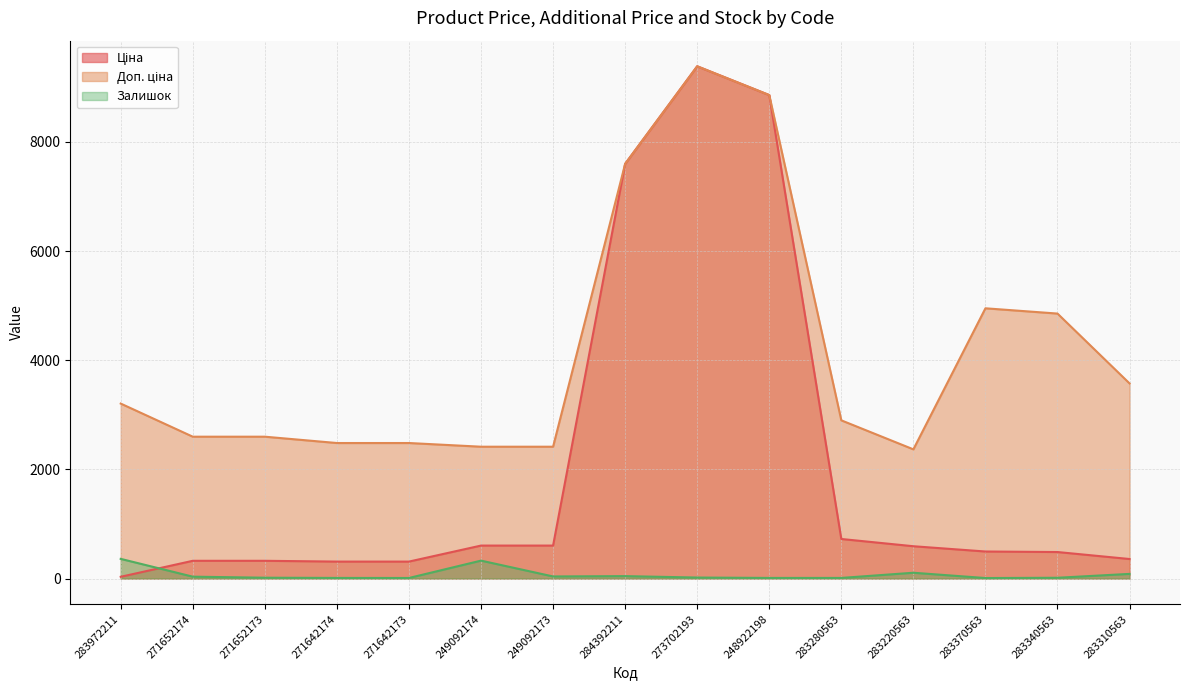

Where is Доп. ціна nearest to the value 5875?

283370563